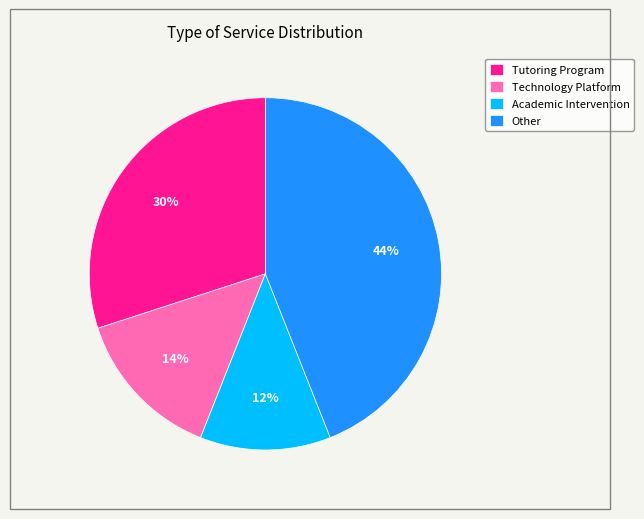

Does Technology Platform account for over 50% of the chart?

No